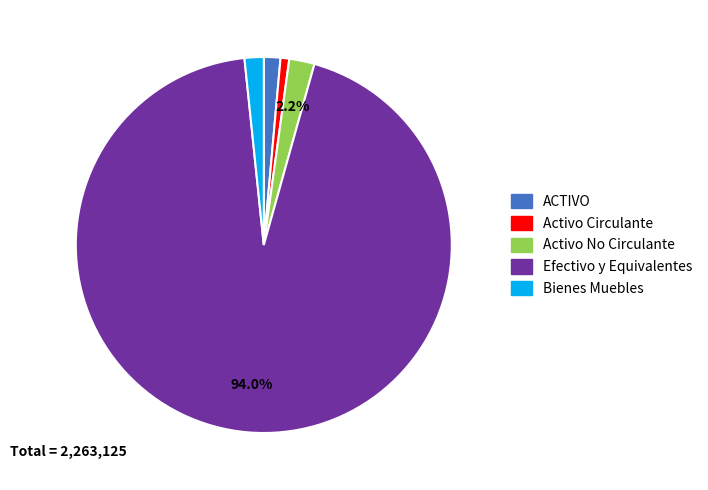

How many slices are in this pie chart?

5